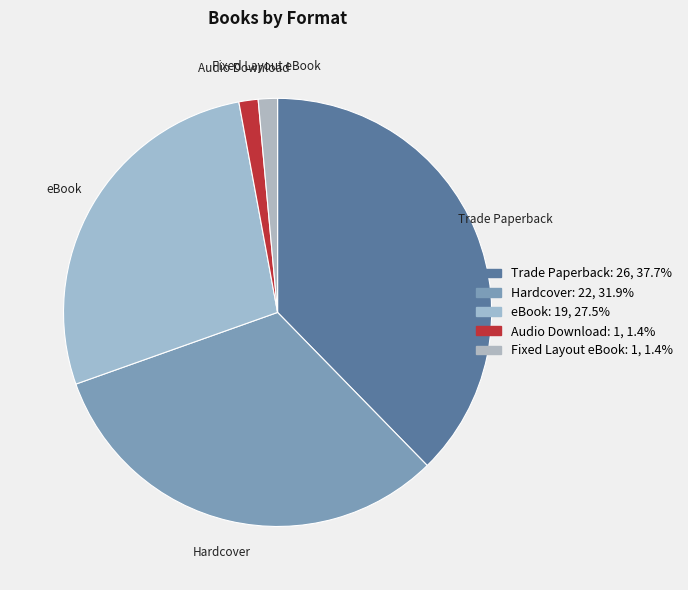

Approximately how many times larger is the value at Trade Paperback compared to Fixed Layout eBook?

26.0